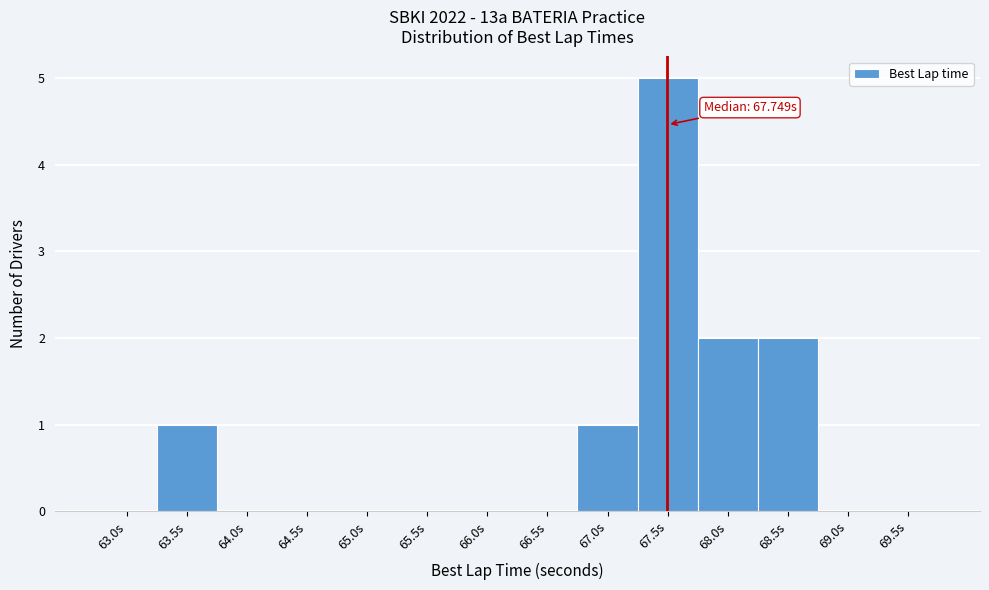

Reading left to right, transcribe all the data shown in this chart.

63.0s=0	63.5s=1	64.0s=0	64.5s=0	65.0s=0	65.5s=0	66.0s=0	66.5s=0	67.0s=1	67.5s=5	68.0s=2	68.5s=2	69.0s=0	69.5s=0